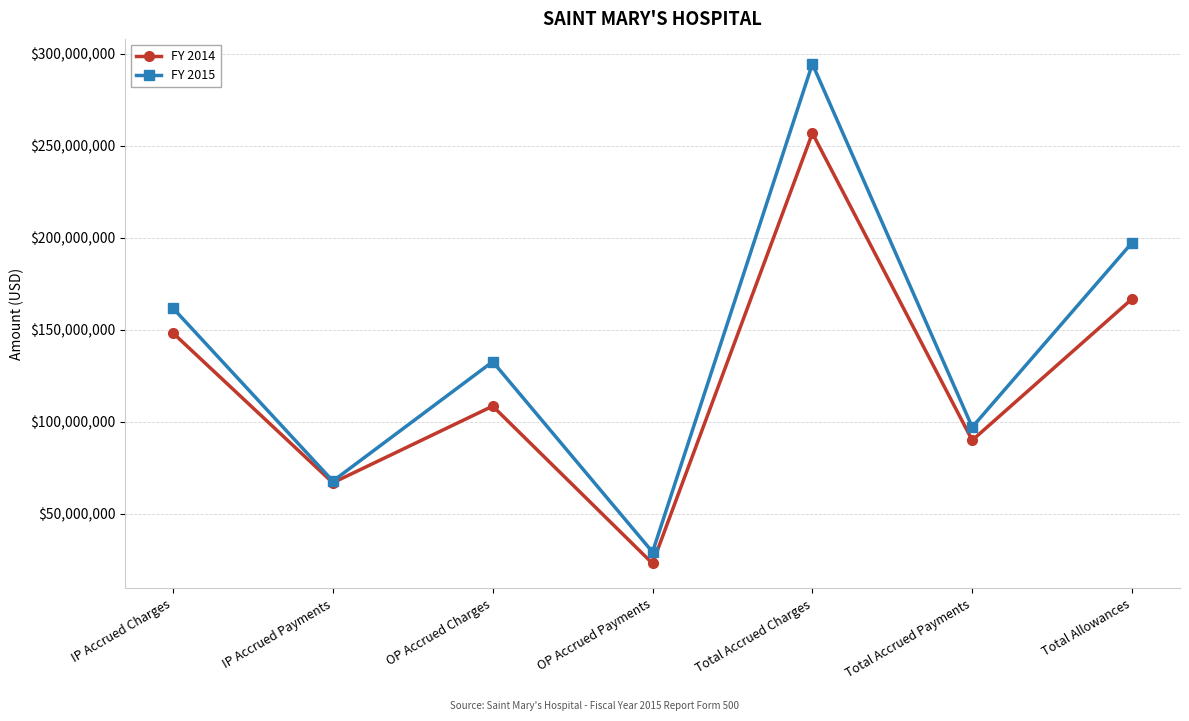

What is the total value across all series at IP Accrued Payments?

134789198